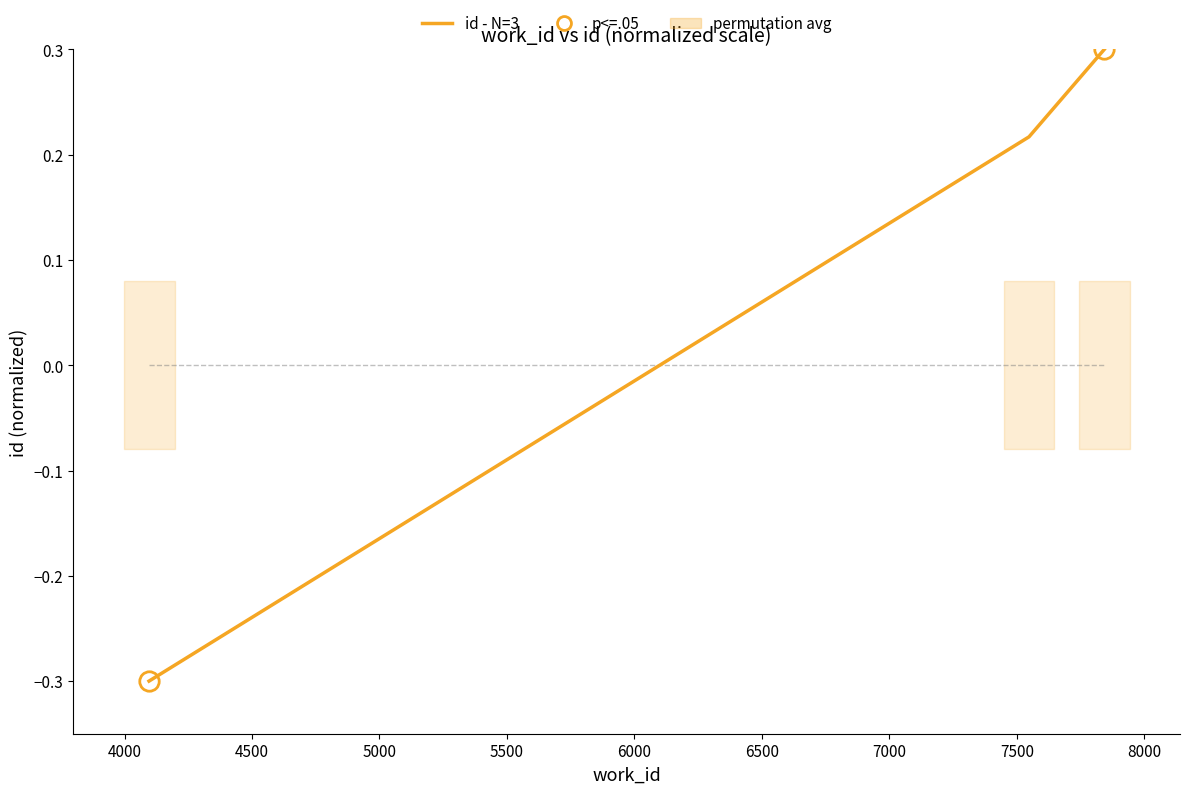

What is the difference between the maximum and minimum values?

0.6